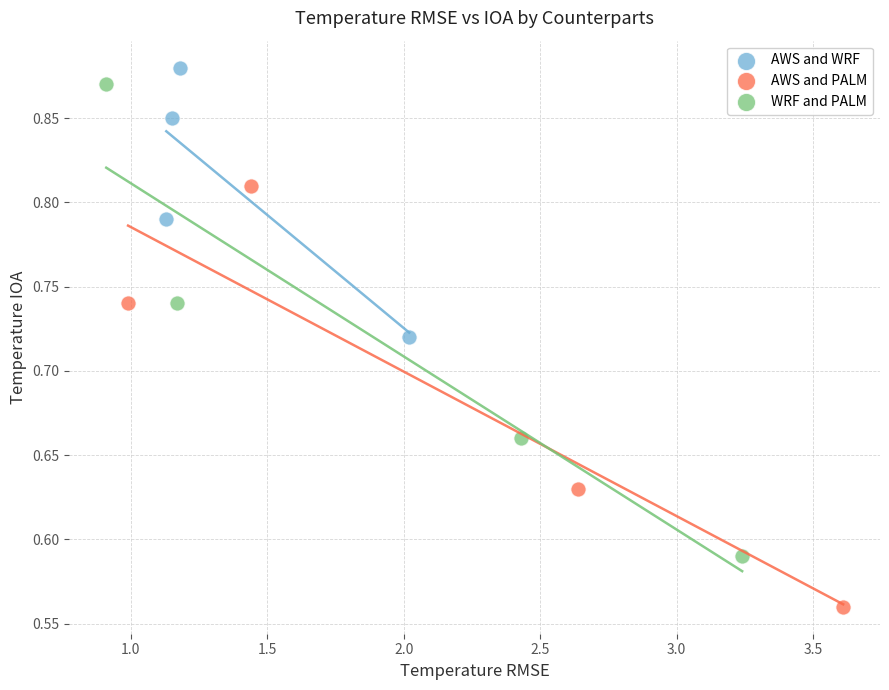

Which series has the largest Y range (max minus min)?

WRF and PALM